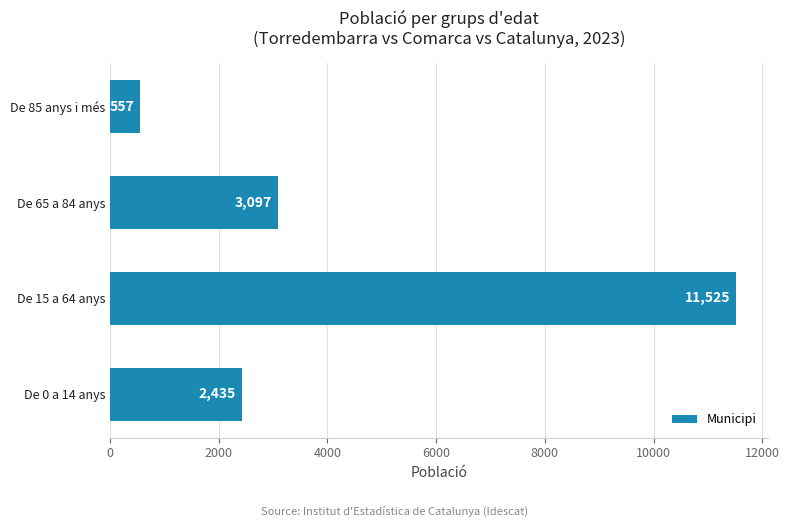

List the labels in order of value, largest first.

De 15 a 64 anys, De 65 a 84 anys, De 0 a 14 anys, De 85 anys i més